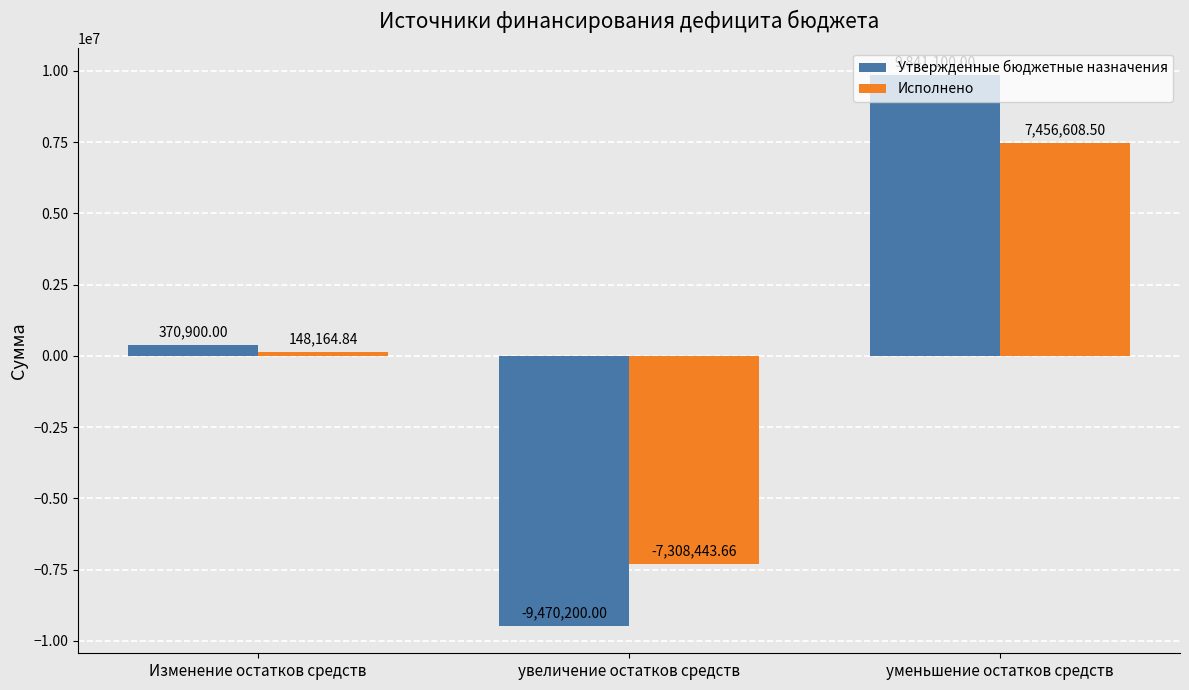

What is the spread (max minus min) of values at уменьшение остатков средств?

2384491.5